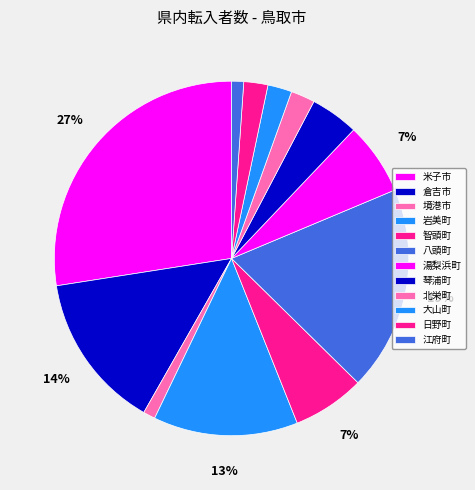

How many segments does this pie chart have?

12